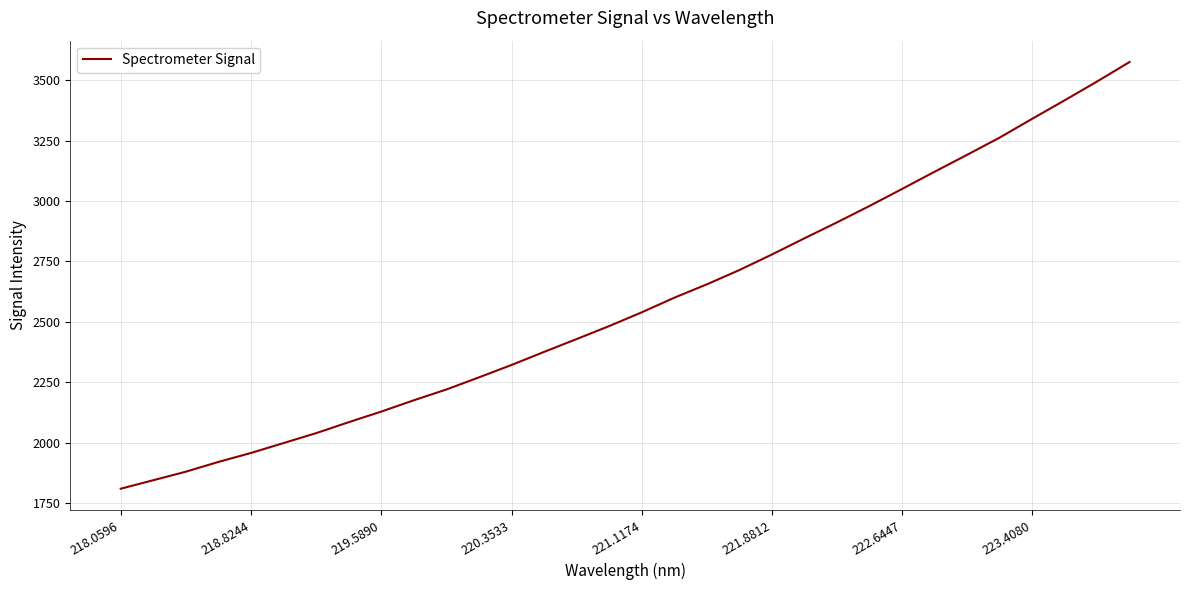

Reading left to right, extract all data points from this chart.

1808.8	1844.0	1879.3	1919.8	1956.9	1998.0	2039.0	2084.3	2128.3	2175.2	2219.9	2270.0	2321.3	2375.5	2428.7	2482.5	2539.4	2599.9	2655.3	2714.4	2778.8	2845.9	2911.8	2979.8	3050.2	3121.5	3191.6	3262.8	3340.7	3417.2	3495.4	3576.2